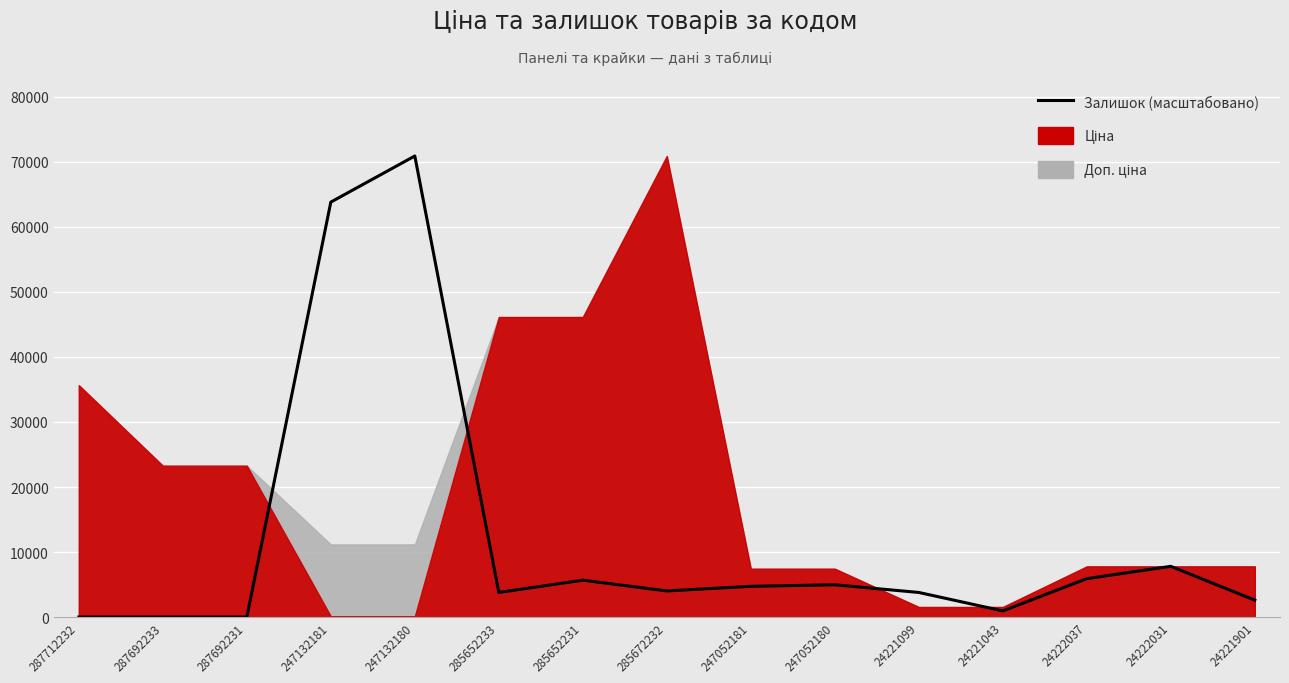

Rank the categories by value from lowest to highest.

287712232, 287692233, 287692231, 24221043, 24221901, 285652233, 24221099, 285672232, 247052181, 247052180, 285652231, 24222037, 24222031, 247132181, 247132180